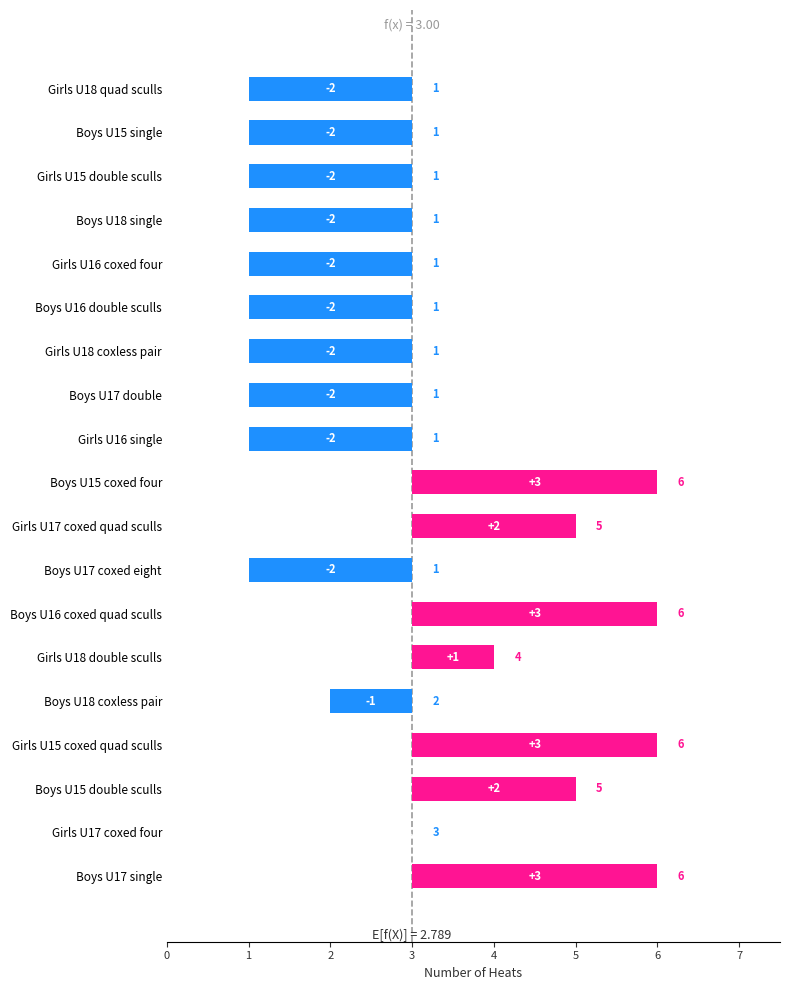

What is the difference between the values at Girls U17 coxed four and Girls U15 coxed quad sculls?

3